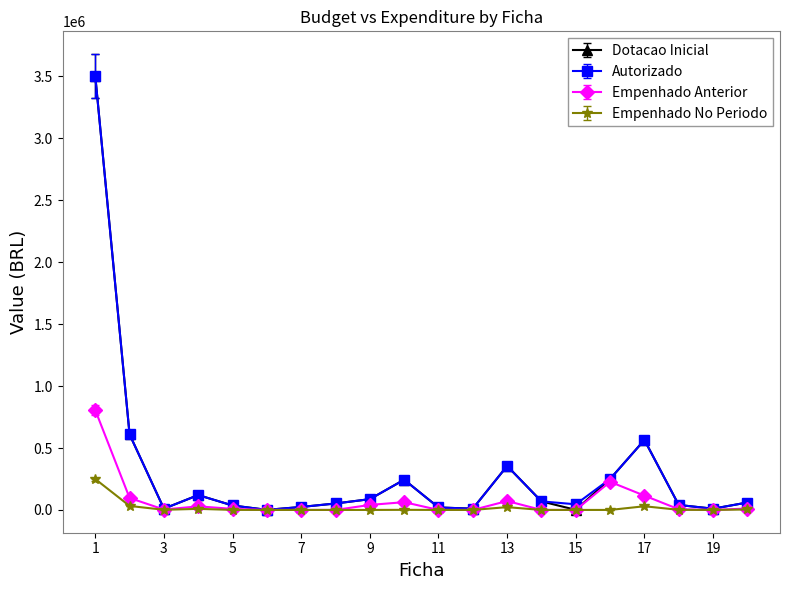

What is the maximum value for Empenhado Anterior?

806309.4